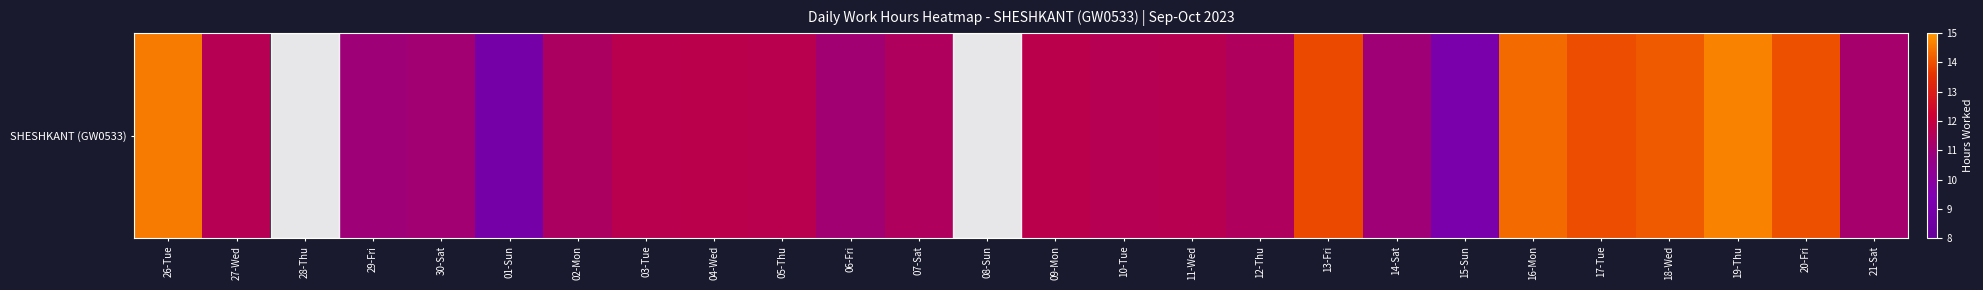

Rank the categories by value from lowest to highest.

28-Thu, 08-Sun, 01-Sun, 15-Sun, 29-Fri, 14-Sat, 06-Fri, 30-Sat, 21-Sat, 02-Mon, 07-Sat, 12-Thu, 27-Wed, 10-Tue, 11-Wed, 03-Tue, 05-Thu, 09-Mon, 04-Wed, 13-Fri, 17-Tue, 20-Fri, 18-Wed, 16-Mon, 26-Tue, 19-Thu